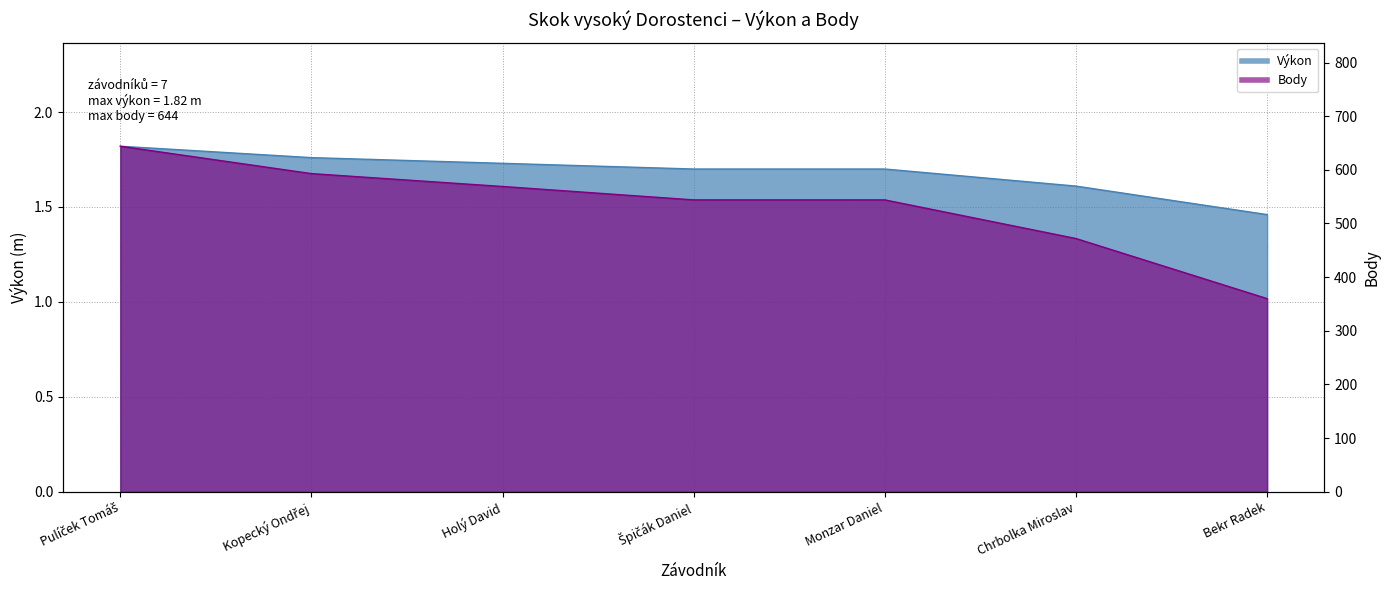

What is the spread (max minus min) of values at Bekr Radek?

358.5